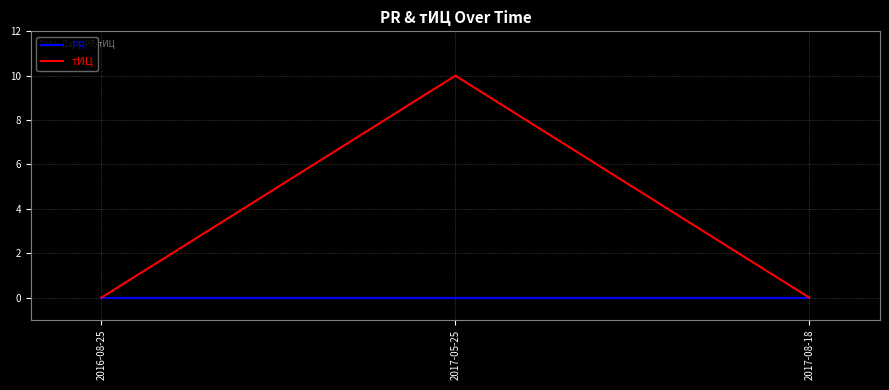

Rank the series by their average value, from lowest to highest.

PR, тИЦ